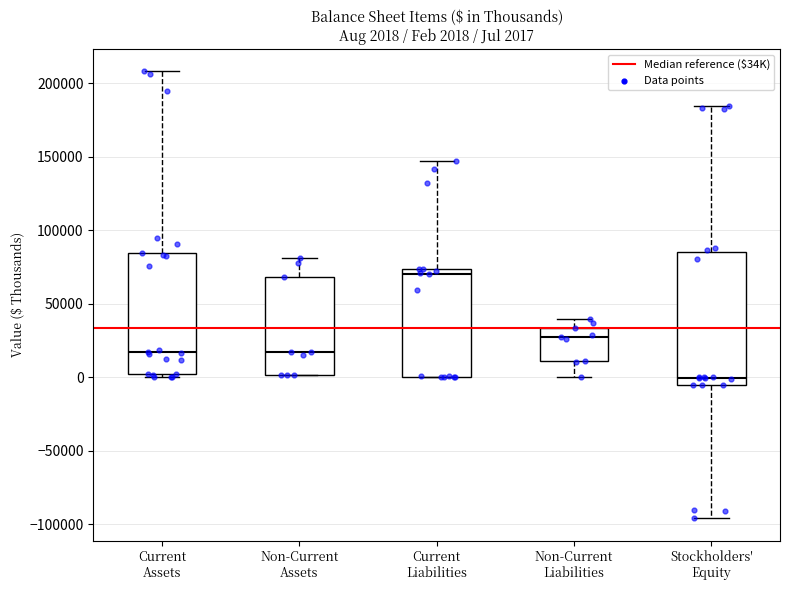

Which box's median line is the lowest?

Stockholders' Equity